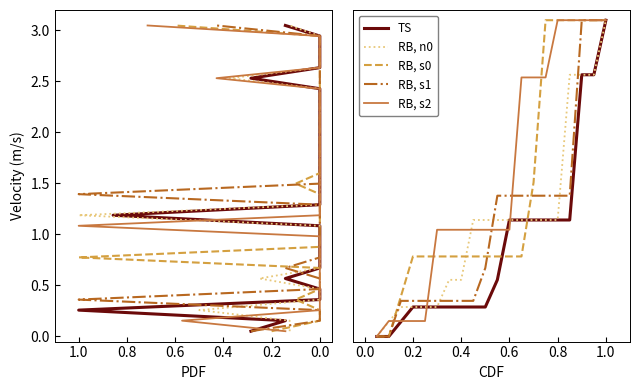

Reading left to right, list all the values displayed in this chart.

TS: 0.0	0.0	0.1	0.3	0.3	0.3	0.3	0.3	0.3	0.3	0.6	1.1	1.1	1.1	1.1	1.1	1.1	2.6	2.6	3.1
RB, n0: 0.0	0.1	0.3	0.3	0.3	0.3	0.6	0.6	1.1	1.1	1.1	1.1	1.1	1.1	1.1	1.1	2.6	2.6	2.6	3.1
RB, s0: 0.0	0.0	0.4	0.8	0.8	0.8	0.8	0.8	0.8	0.8	0.8	0.8	0.8	1.5	3.1	3.1	3.1	3.1	3.1	3.1
RB, s1: 0.0	0.0	0.3	0.3	0.3	0.3	0.3	0.3	0.3	0.7	1.4	1.4	1.4	1.4	1.4	1.4	1.4	3.1	3.1	3.1
RB, s2: 0.0	0.2	0.2	0.2	0.2	1.0	1.0	1.0	1.0	1.0	1.0	1.0	2.5	2.5	2.5	3.1	3.1	3.1	3.1	3.1